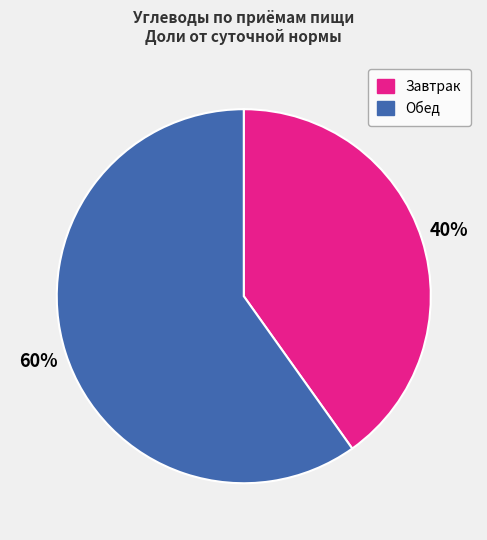

Is there any slice that represents more than half of the pie?

Yes